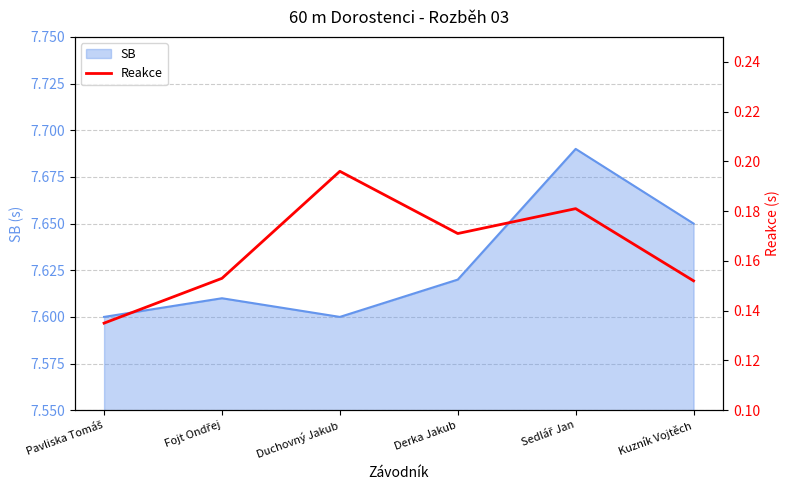

What is the label of the 5th point from the right?

Fojt Ondřej